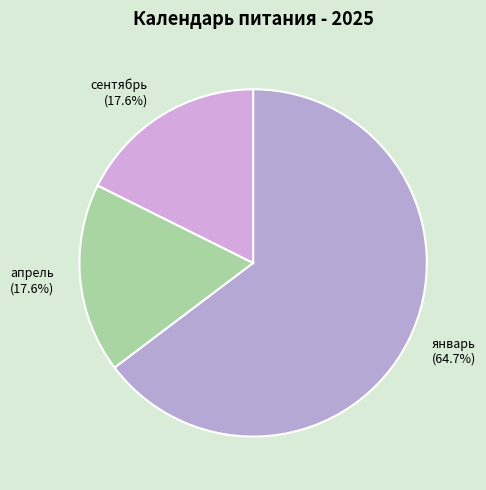

To the nearest percent, what percentage of the pie is апрель?

18%